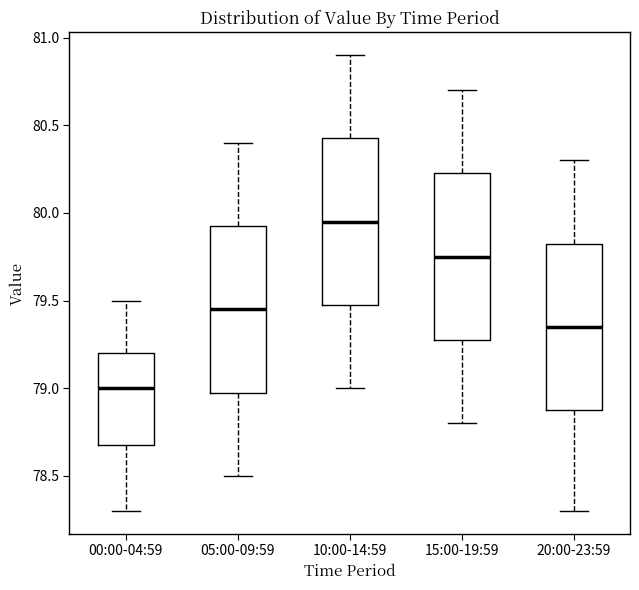

Where is the lower edge of the box for 00:00-04:59 on the y-axis? The values are not printed on the chart, so give them approximately, as read against the axis.

78.70